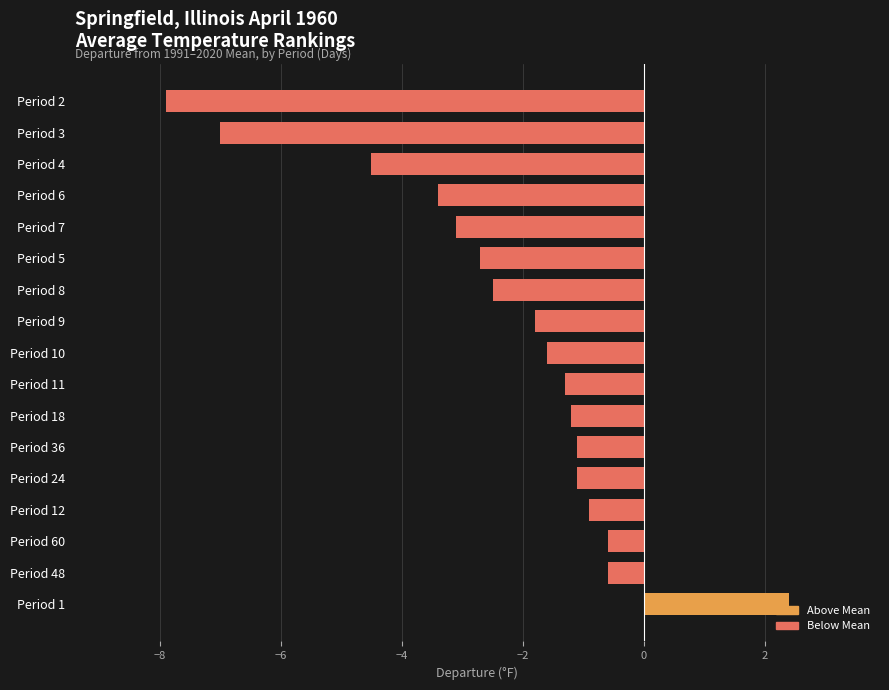

What is the maximum value shown in the chart?

2.4